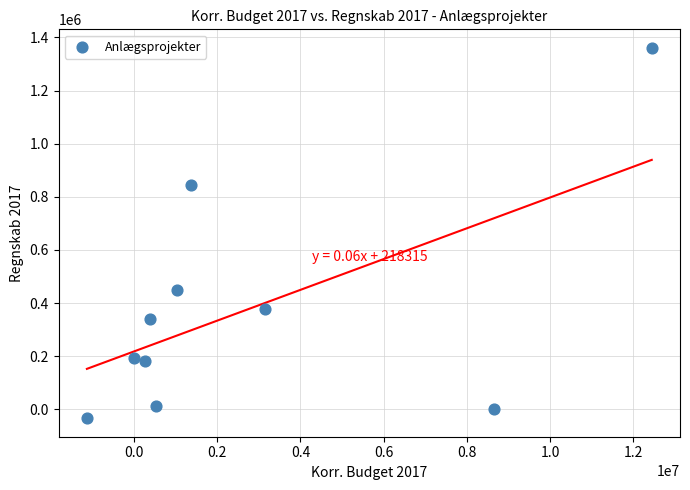

What is the range of Y values (max minus min)?

1394166.1